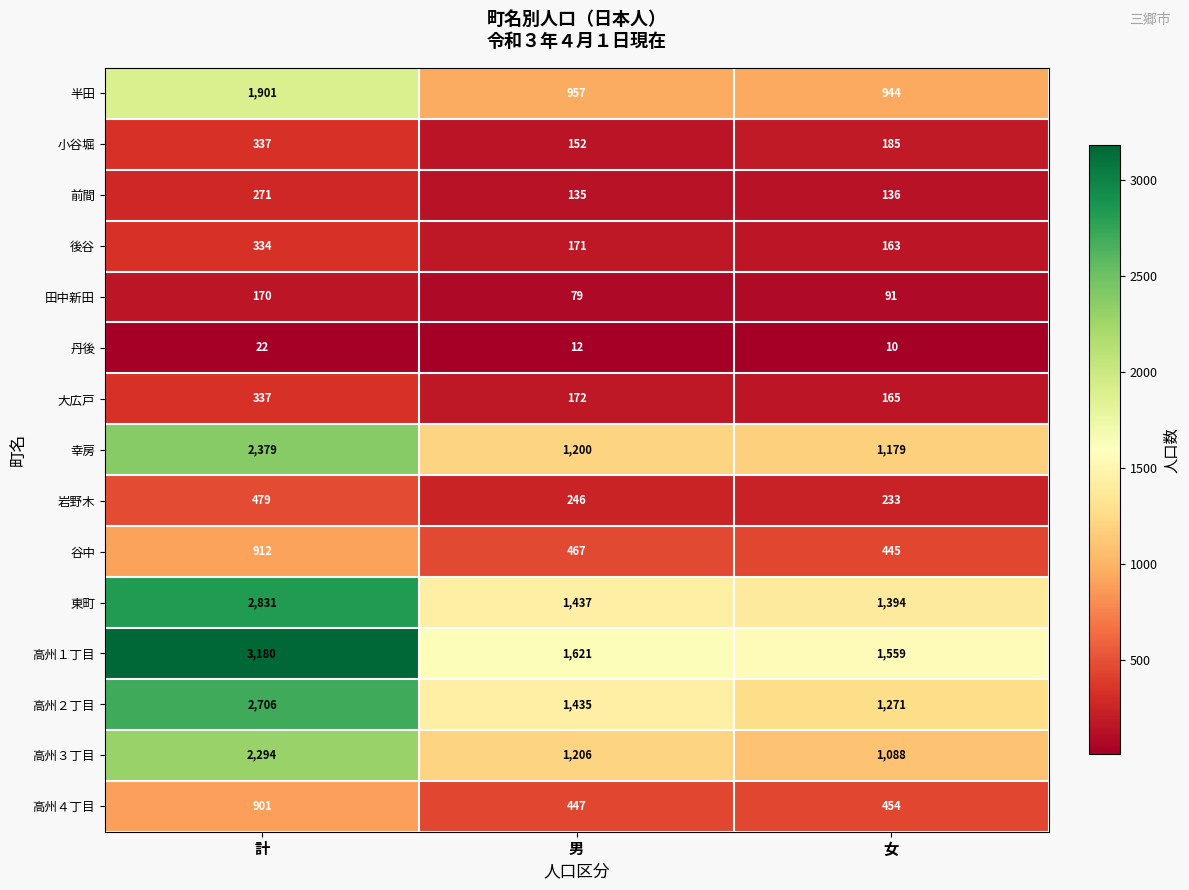

What is the difference between the highest and lowest values at 女?

1549